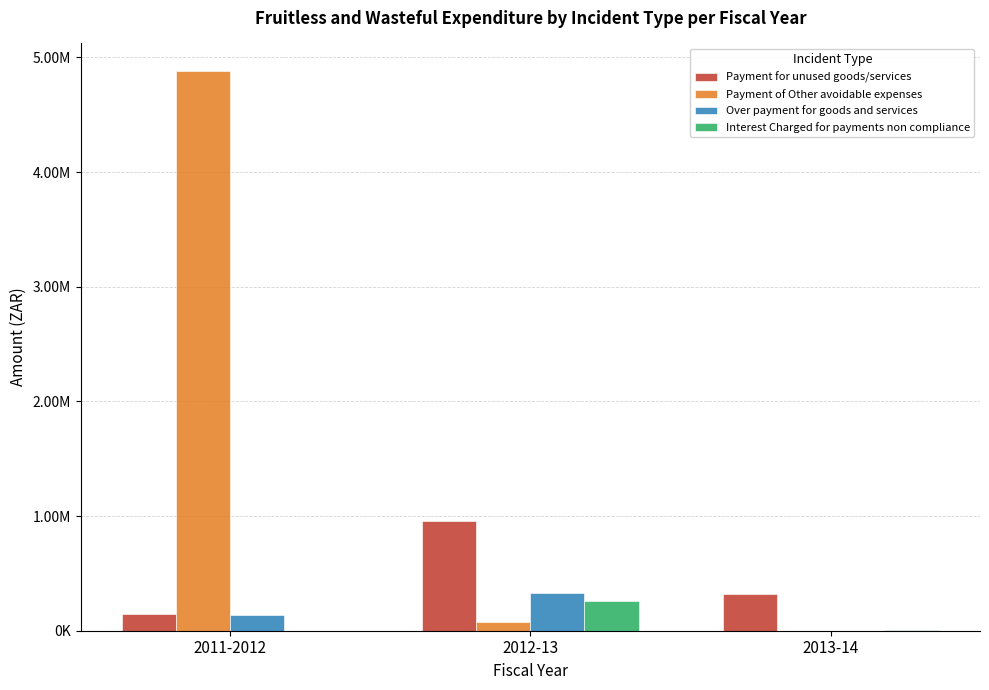

Reading left to right, what are all the values shown in this chart?

Payment for unused goods/services: 2011-2012=149987.5	2012-13=957156.3	2013-14=319505.5
Payment of Other avoidable expenses: 2011-2012=4878195.7	2012-13=80122.3	2013-14=0.0
Over payment for goods and services: 2011-2012=134434.4	2012-13=328511.9	2013-14=0.0
Interest Charged for payments non compliance: 2011-2012=0.0	2012-13=261931.5	2013-14=5175.8